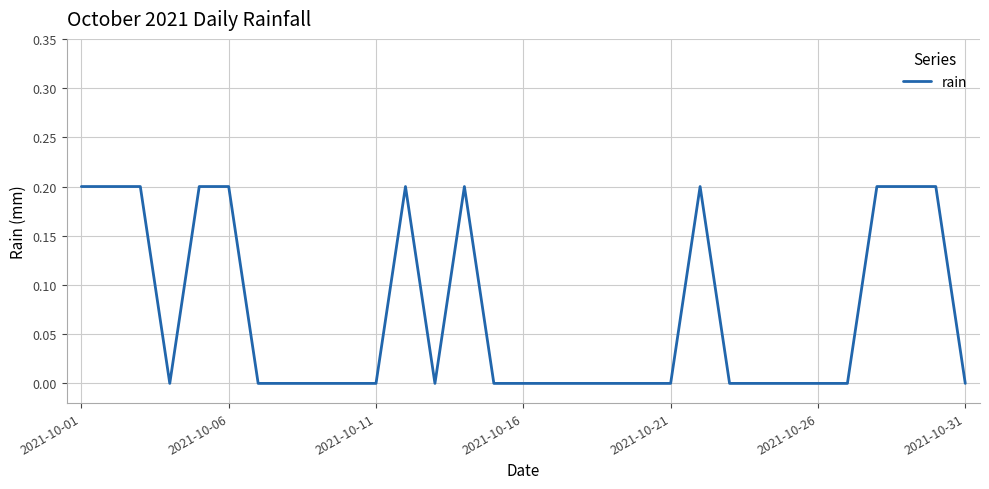

How many lines are shown in the chart?

1